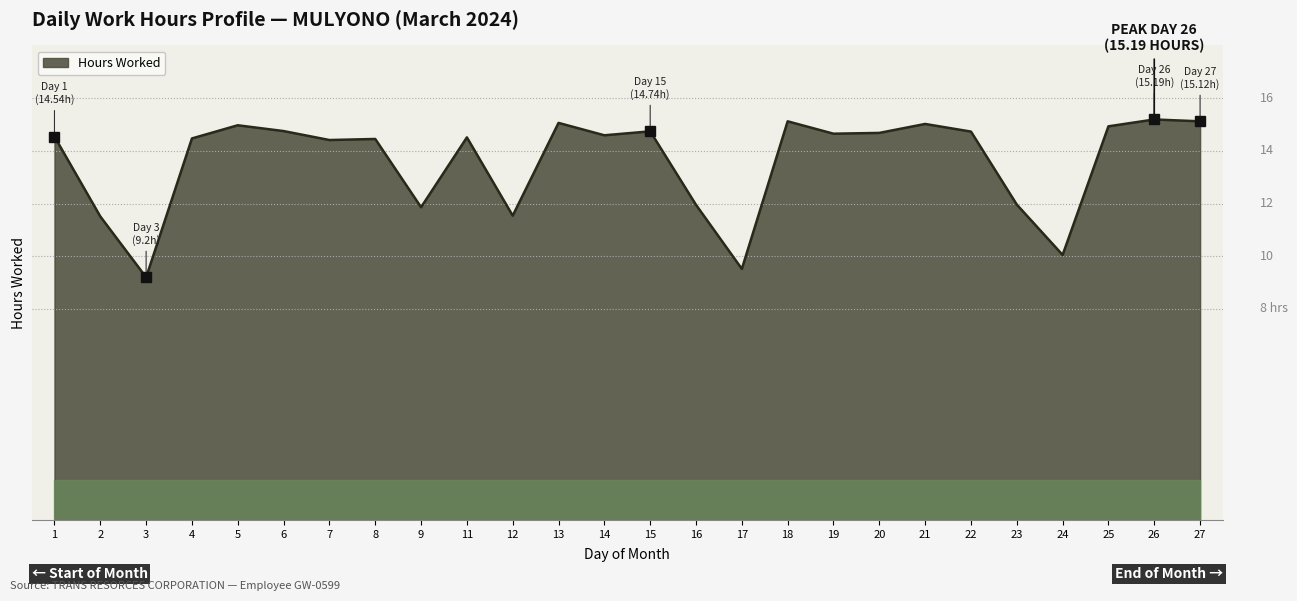

At which label does the data first exceed 14?

1